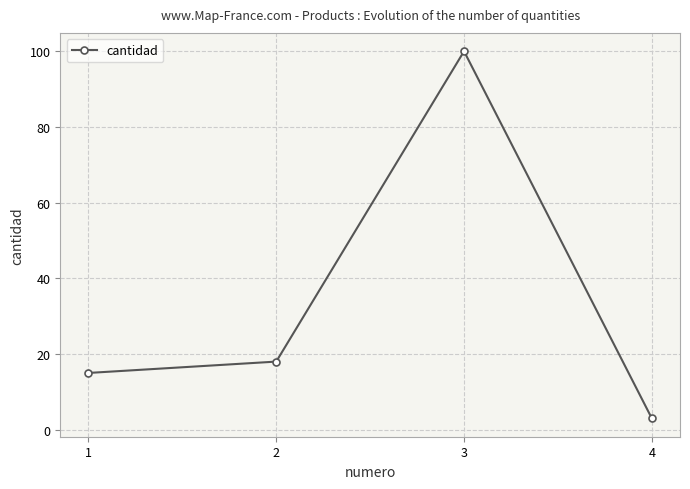

At which label is the value closest to 51?

2